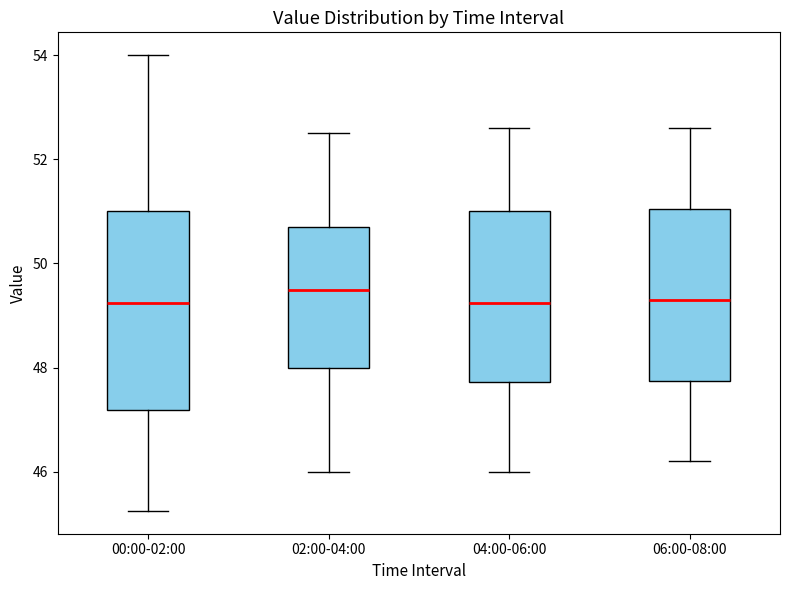

Where does the median line of the box for 04:00-06:00 sit on the y-axis? The values are not printed on the chart, so give them approximately, as read against the axis.

49.2